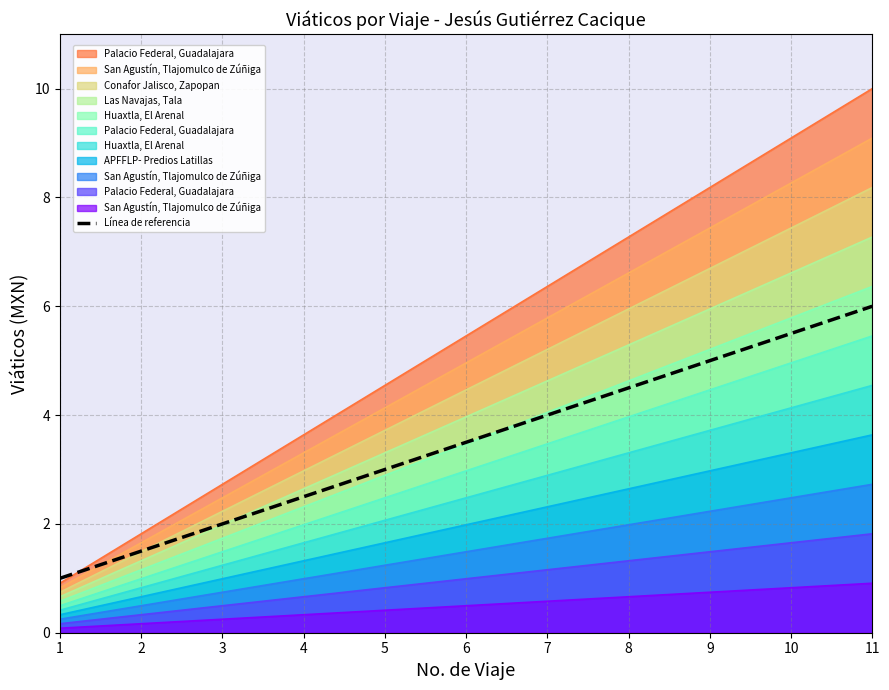

What is the smallest value displayed?

1.0